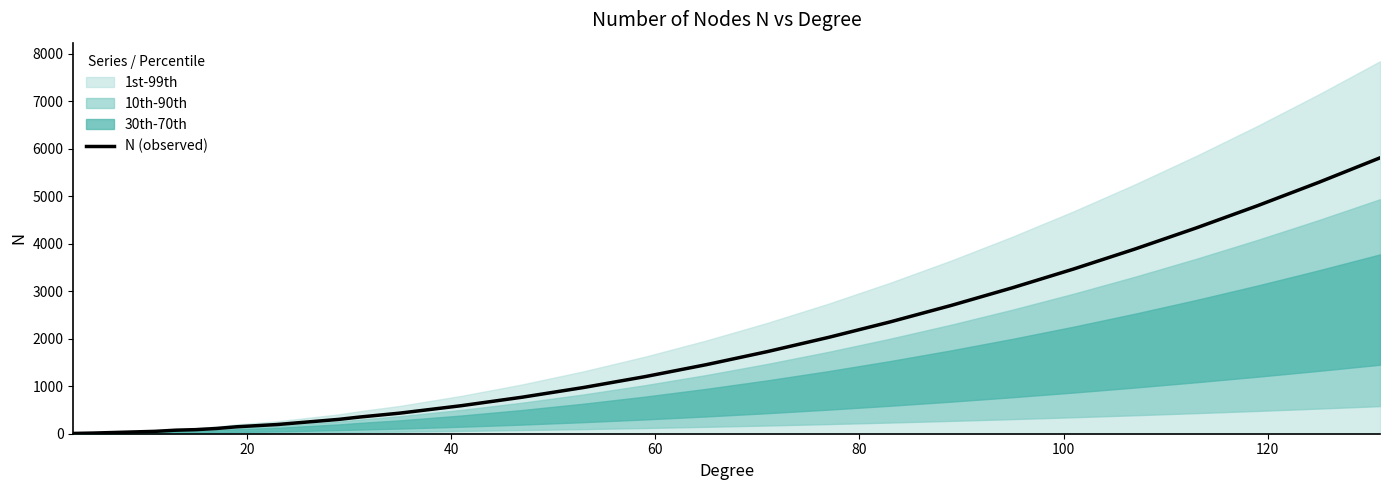

What is the highest value of the N (observed) series?

5810